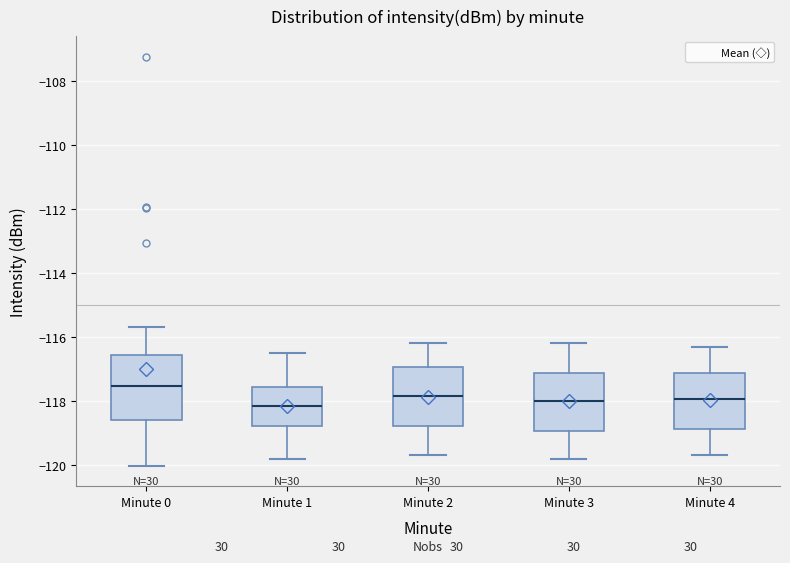

Where does the upper whisker of the box for Minute 2 end on the y-axis? The values are not printed on the chart, so give them approximately, as read against the axis.

-116.2